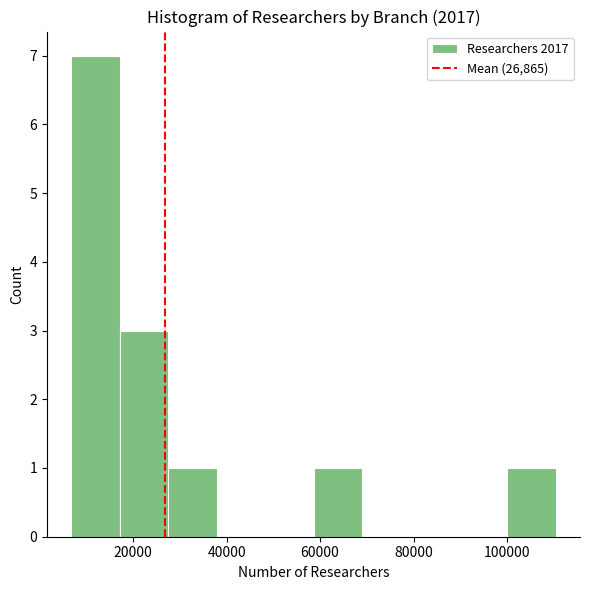

Reading left to right, transcribe this chart: for each bar, give the range it covers on the x-axis and its height. Neither the bar edges nor the heights are printed on the chart, so give them approximately, as read against the axes.

6000 to 18000: 7
18000 to 28000: 3
28000 to 38000: 1
38000 to 48000: 0
48000 to 58000: 0
58000 to 68000: 1
68000 to 80000: 0
80000 to 90000: 0
90000 to 100000: 0
100000 to 110000: 1